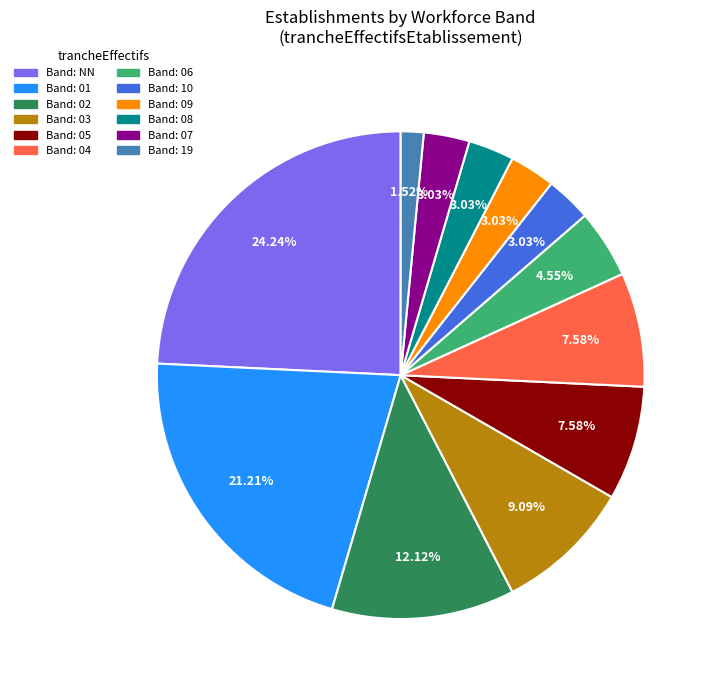

How many segments does this pie chart have?

12